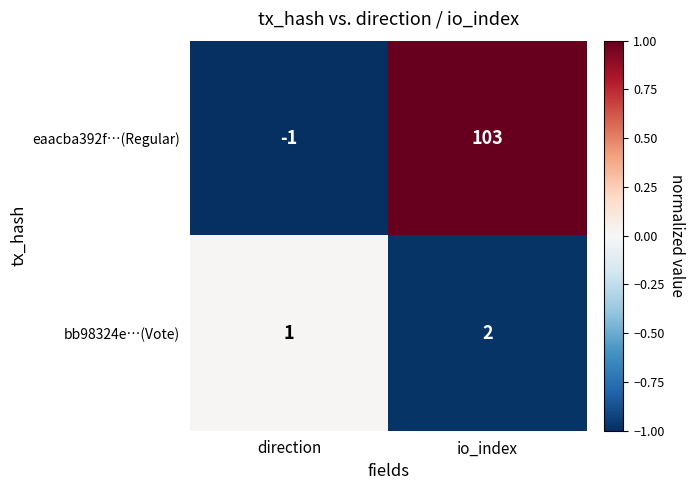

Reading right to left, what are all the values shown in this chart?

eaacba392f…(Regular): 103	-1
bb98324e…(Vote): 2	1